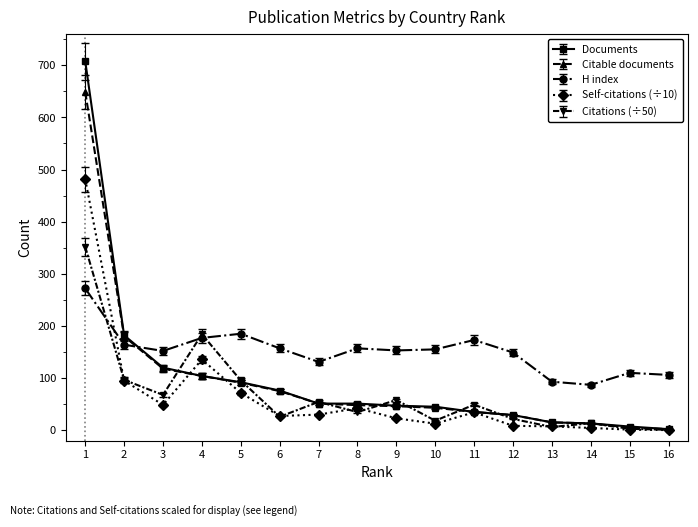

Which series has the largest range (max minus min)?

Documents